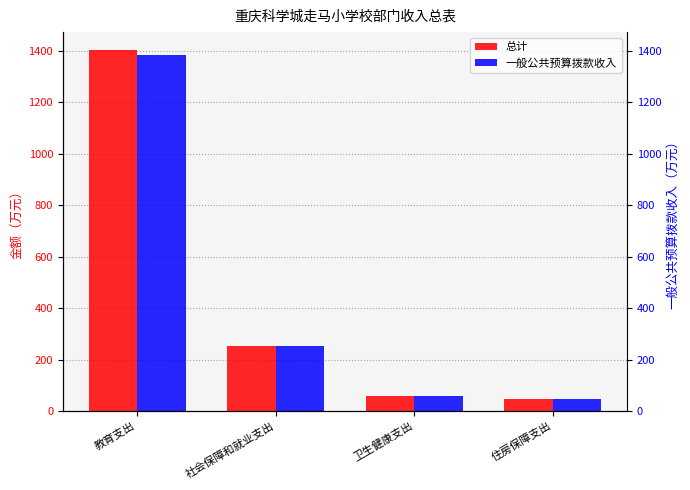

At 教育支出, list the series in order from smallest to largest.

一般公共预算拨款收入, 总计